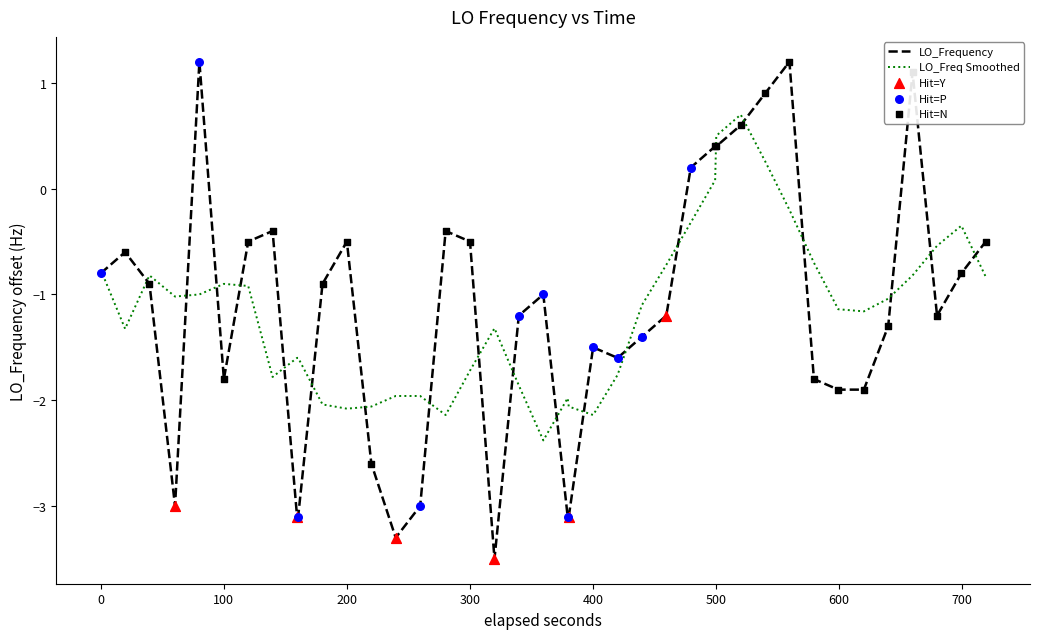

Which series has the widest spread of values?

LO_Frequency